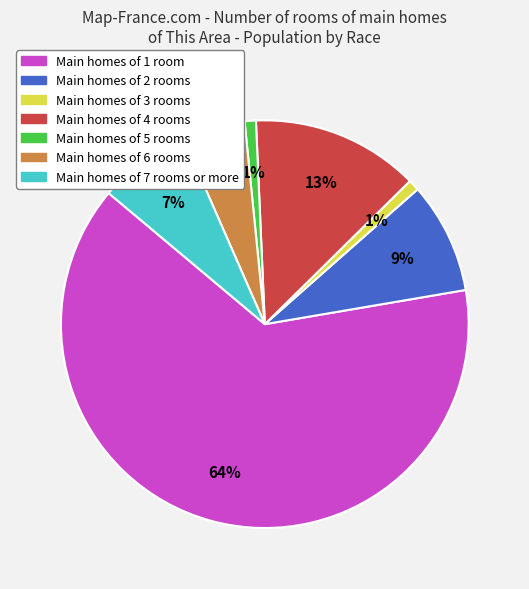

To the nearest percent, what is the average slice percentage?

14%